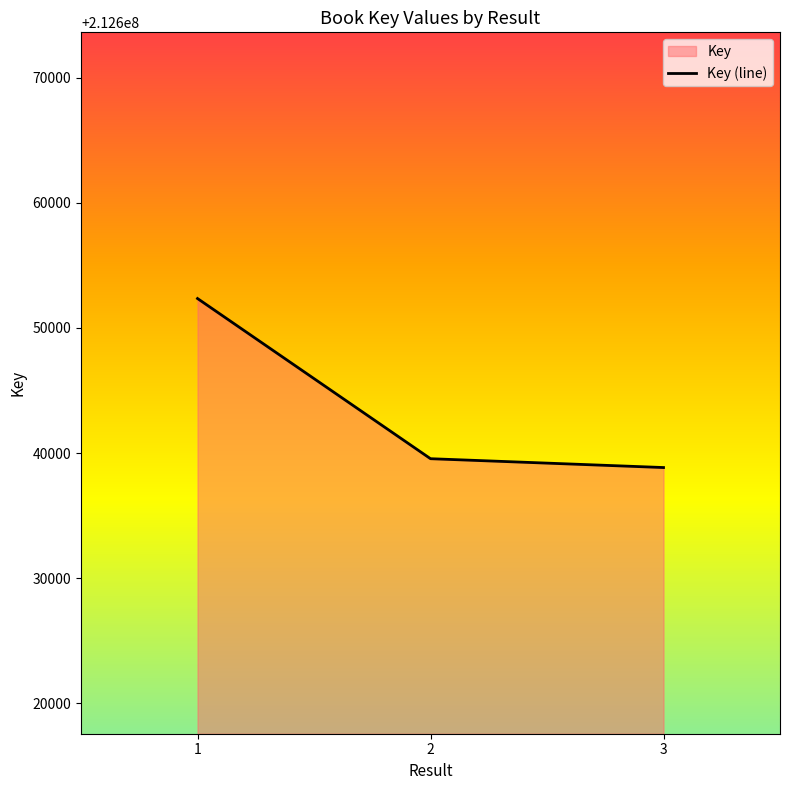

How many series are shown in this chart?

1